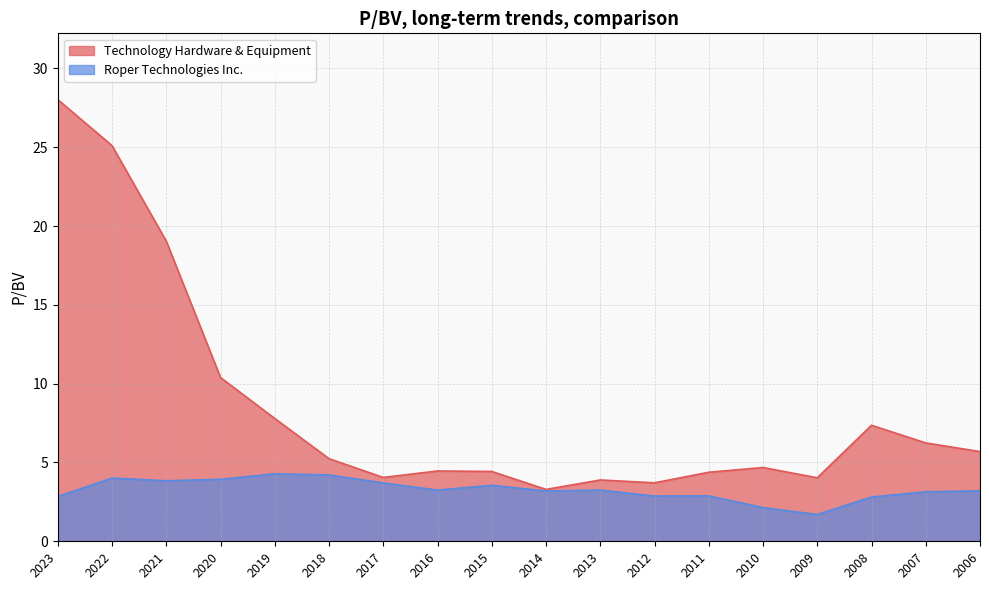

What are all the series names shown in the legend?

Technology Hardware & Equipment, Roper Technologies Inc.